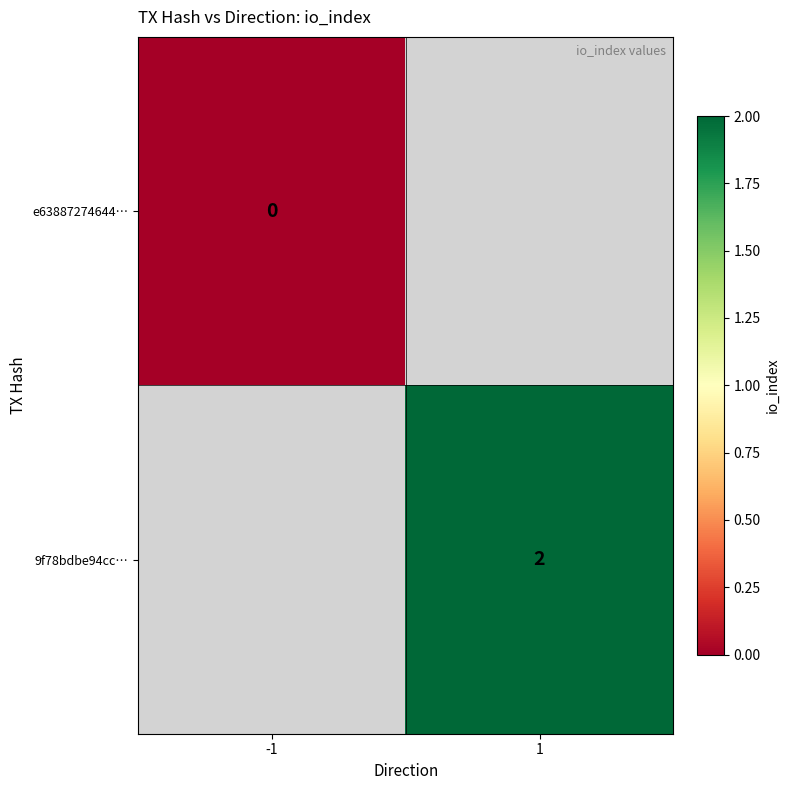

Is the value of 9f78bdbe94cc… at 1 greater than the value of e63887274644… at -1?

Yes